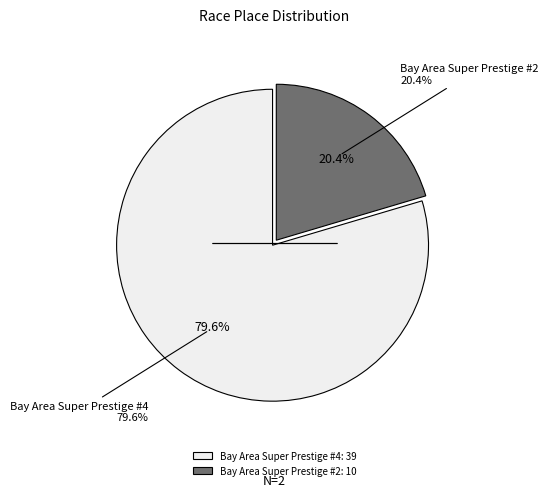

Which slice is the smallest?

Bay Area Super Prestige #2